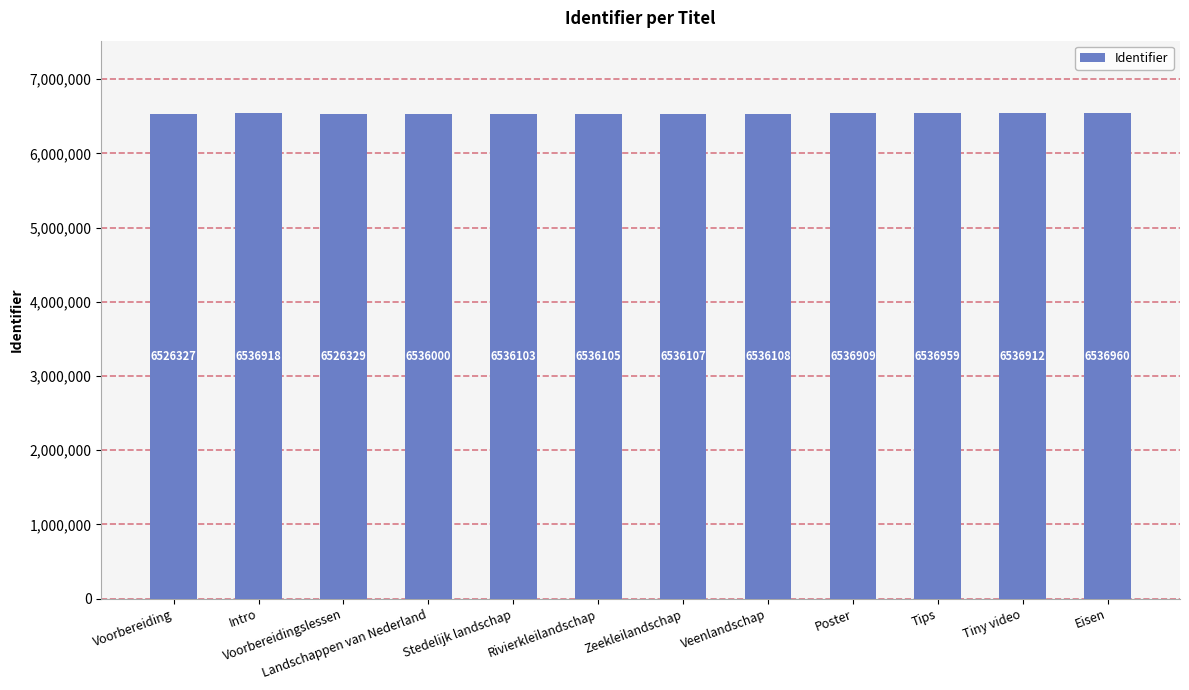

Between Voorbereiding and Voorbereidingslessen, which is larger?

Voorbereidingslessen